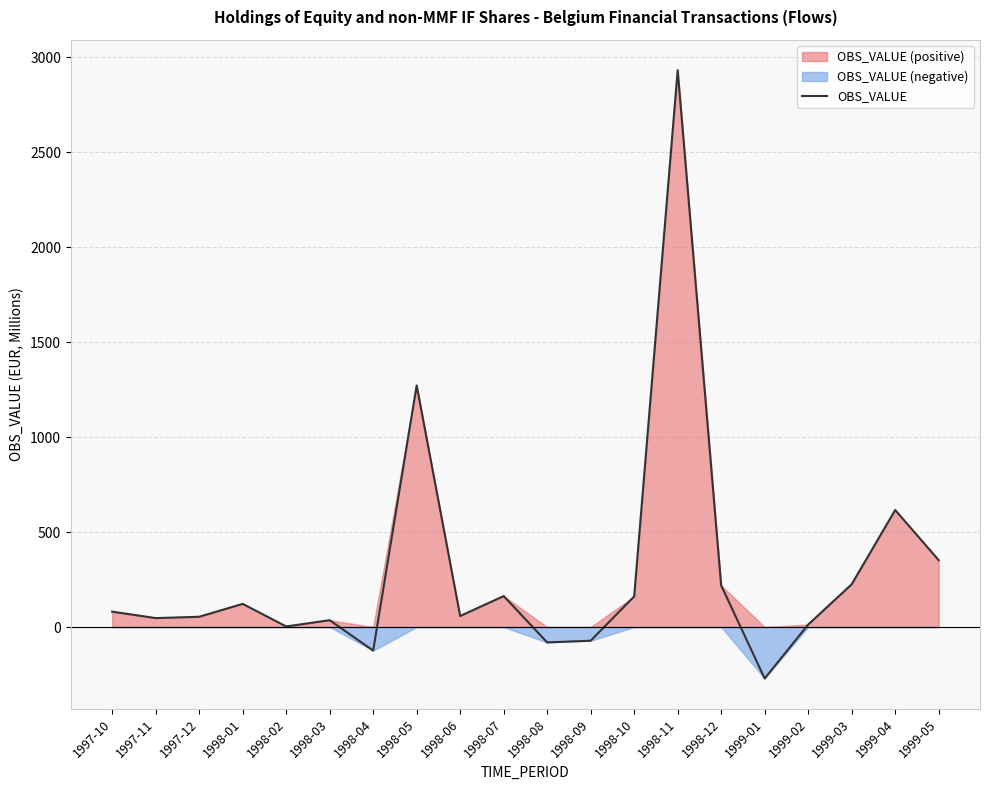

The chart shows a value of 21 at 1999-02. True or false?

False